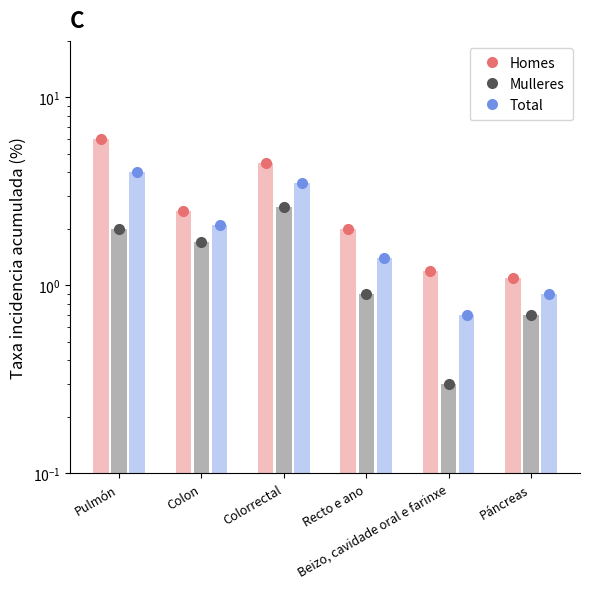

At Colorrectal, list the series in order from largest to smallest.

Homes, Total, Mulleres